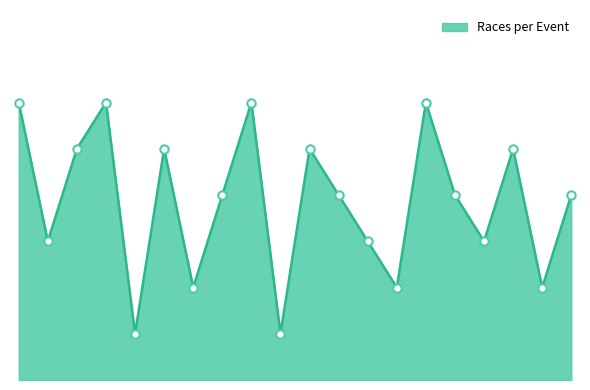

Is this an area chart (filled region under the line)?

Yes